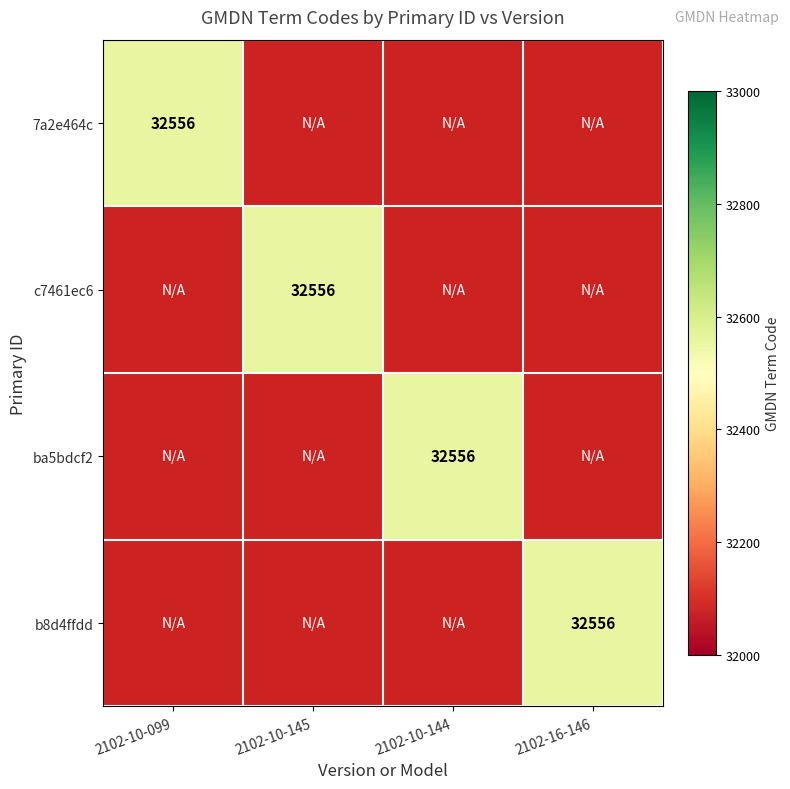

Count the number of categories in the chart.

4